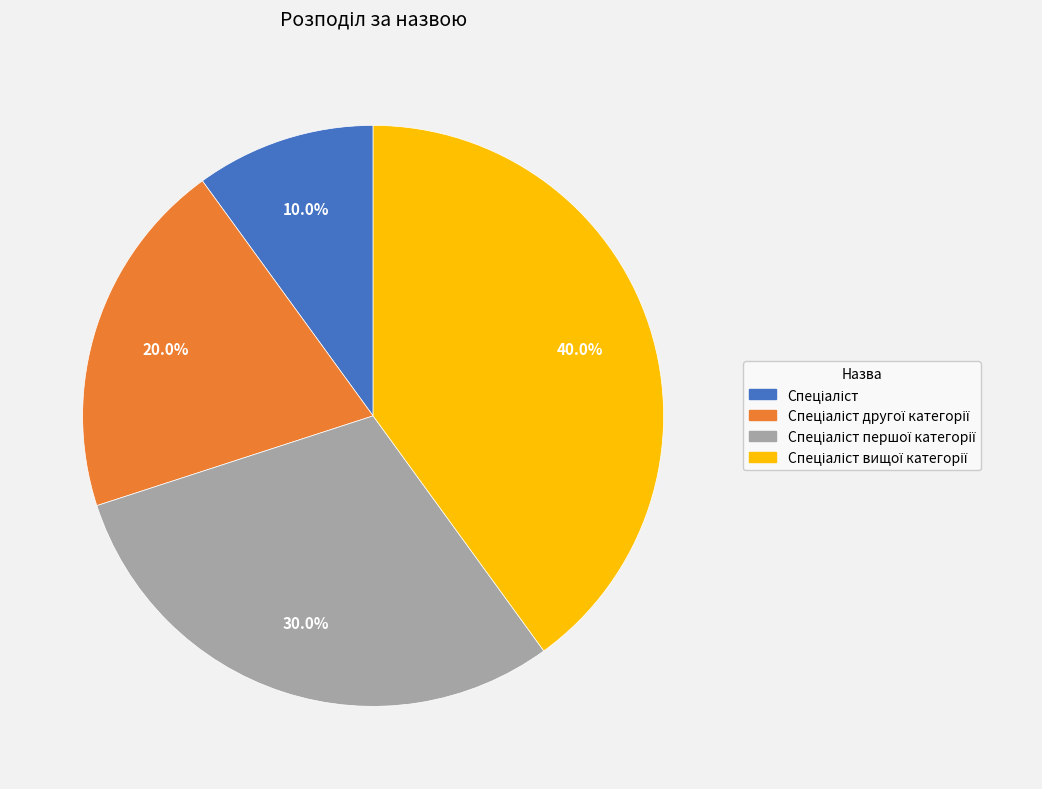

To the nearest percent, what is the average slice percentage?

25%